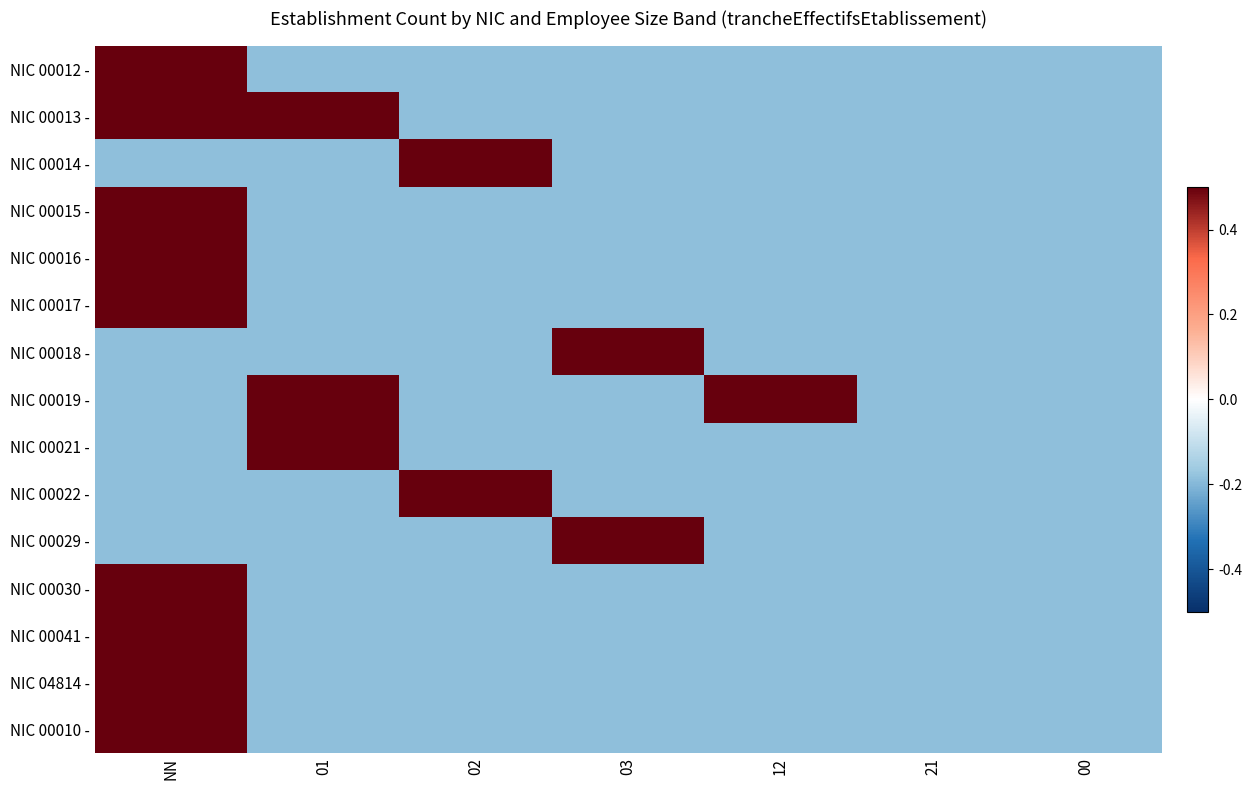

Which category has the lowest value across all series?

01